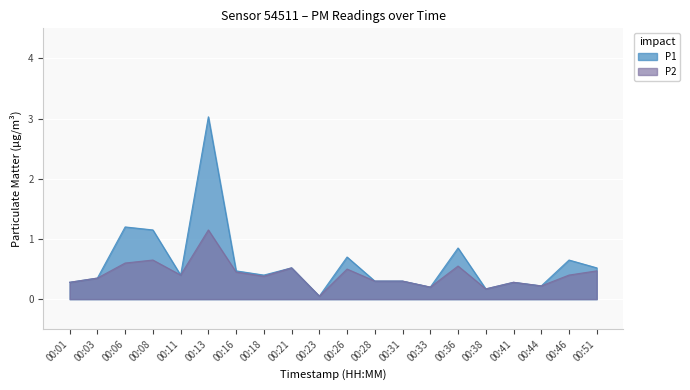

What is the difference between the maximum and minimum values in the P1 series?

3.0